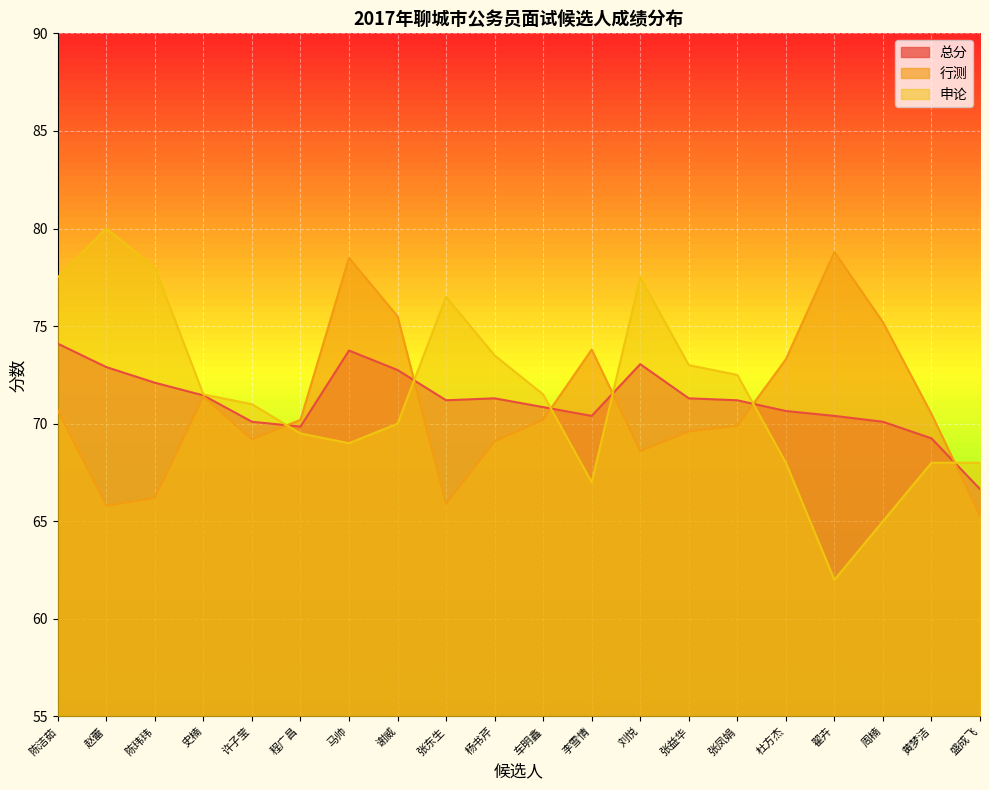

Is the value of 申论 at 杜方杰 greater than the value of 总分 at 张益华?

No